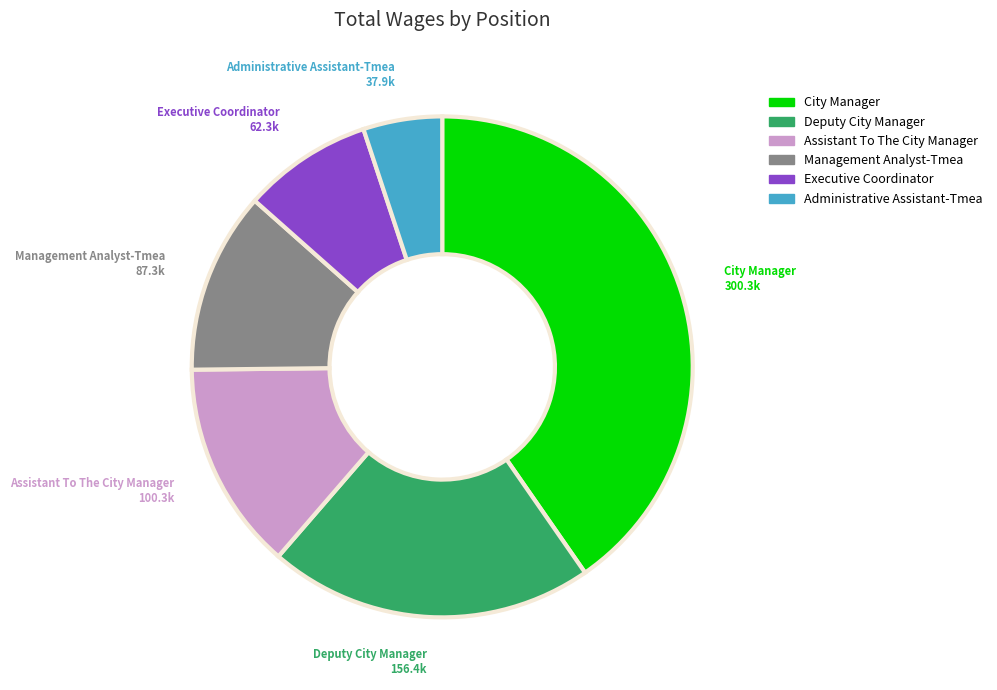

Combined, do City Manager and Assistant To The City Manager account for over 50%?

Yes